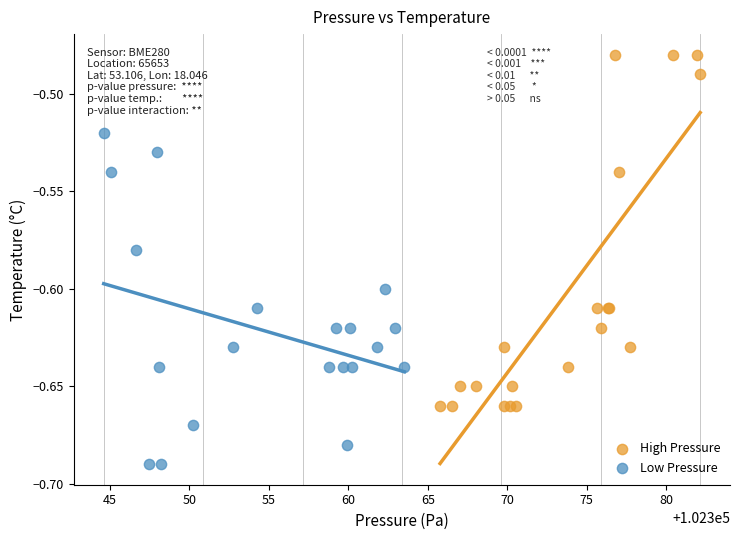

Which series reaches the maximum Y coordinate?

High Pressure